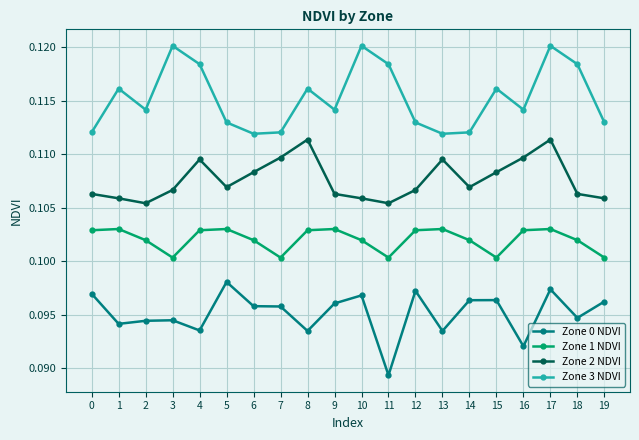

Does the chart have visible grid lines?

Yes